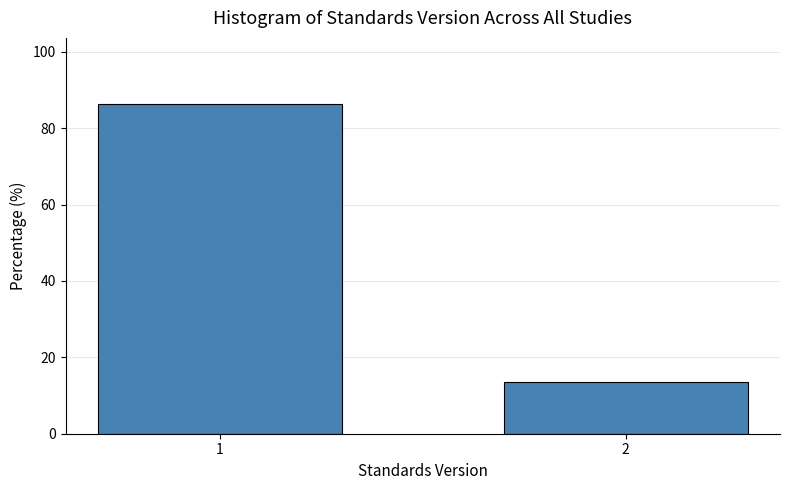

Reading right to left, what are all the values shown in this chart?

13.6	86.4